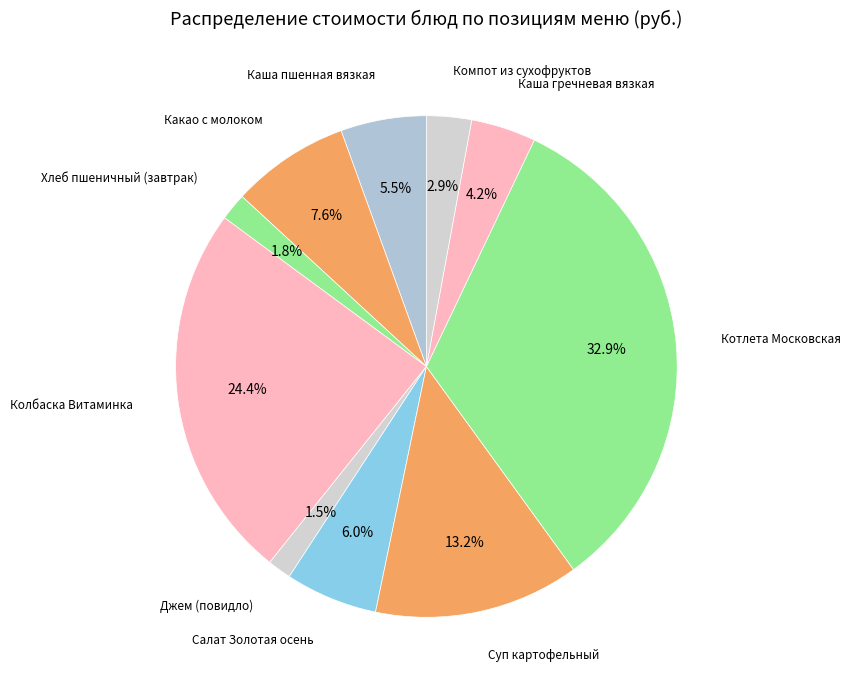

Rank the categories by value from lowest to highest.

Джем (повидло), Хлеб пшеничный (завтрак), Компот из сухофруктов, Каша гречневая вязкая, Каша пшенная вязкая, Салат Золотая осень, Какао с молоком, Суп картофельный, Колбаска Витаминка, Котлета Московская